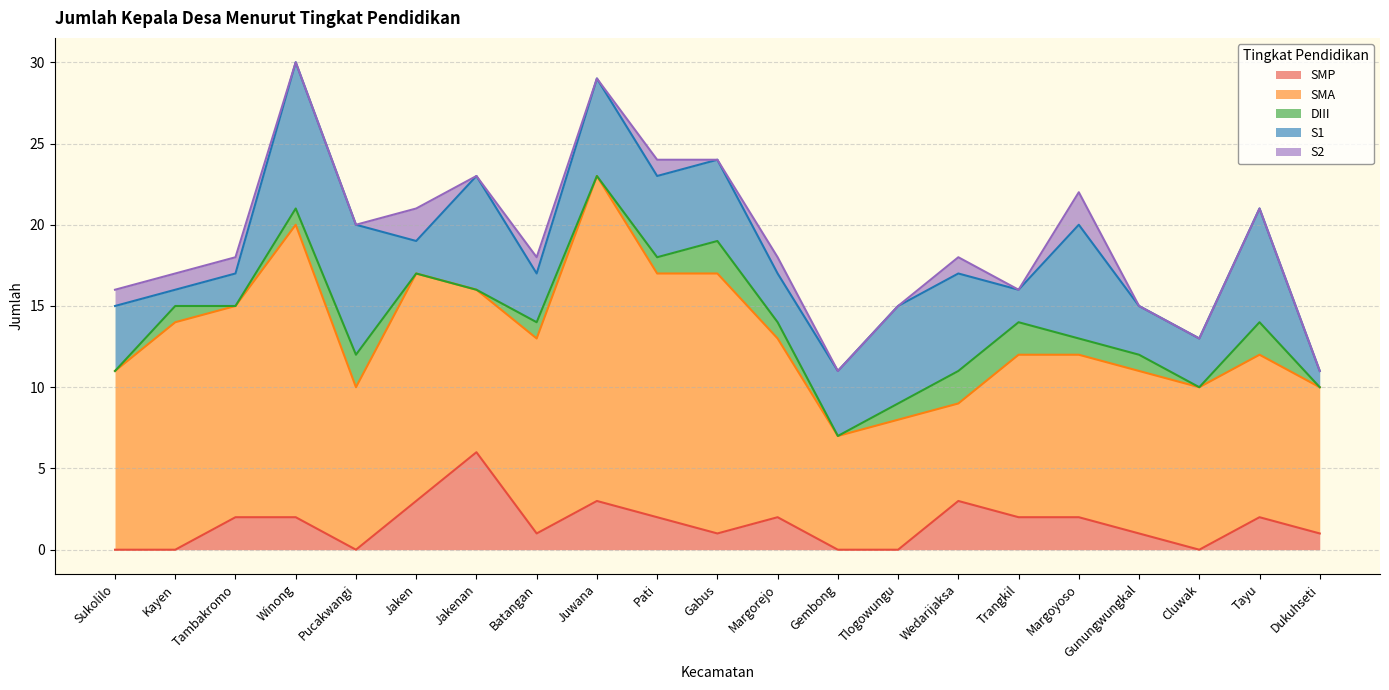

Reading right to left, list all the values displayed in this chart.

SMP: Dukuhseti=1	Tayu=2	Cluwak=0	Gunungwungkal=1	Margoyoso=2	Trangkil=2	Wedarijaksa=3	Tlogowungu=0	Gembong=0	Margorejo=2	Gabus=1	Pati=2	Juwana=3	Batangan=1	Jakenan=6	Jaken=3	Pucakwangi=0	Winong=2	Tambakromo=2	Kayen=0	Sukolilo=0
SMA: Dukuhseti=9	Tayu=10	Cluwak=10	Gunungwungkal=10	Margoyoso=10	Trangkil=10	Wedarijaksa=6	Tlogowungu=8	Gembong=7	Margorejo=11	Gabus=16	Pati=15	Juwana=20	Batangan=12	Jakenan=10	Jaken=14	Pucakwangi=10	Winong=18	Tambakromo=13	Kayen=14	Sukolilo=11
DIII: Dukuhseti=0	Tayu=2	Cluwak=0	Gunungwungkal=1	Margoyoso=1	Trangkil=2	Wedarijaksa=2	Tlogowungu=1	Gembong=0	Margorejo=1	Gabus=2	Pati=1	Juwana=0	Batangan=1	Jakenan=0	Jaken=0	Pucakwangi=2	Winong=1	Tambakromo=0	Kayen=1	Sukolilo=0
S1: Dukuhseti=1	Tayu=7	Cluwak=3	Gunungwungkal=3	Margoyoso=7	Trangkil=2	Wedarijaksa=6	Tlogowungu=6	Gembong=4	Margorejo=3	Gabus=5	Pati=5	Juwana=6	Batangan=3	Jakenan=7	Jaken=2	Pucakwangi=8	Winong=9	Tambakromo=2	Kayen=1	Sukolilo=4
S2: Dukuhseti=0	Tayu=0	Cluwak=0	Gunungwungkal=0	Margoyoso=2	Trangkil=0	Wedarijaksa=1	Tlogowungu=0	Gembong=0	Margorejo=1	Gabus=0	Pati=1	Juwana=0	Batangan=1	Jakenan=0	Jaken=2	Pucakwangi=0	Winong=0	Tambakromo=1	Kayen=1	Sukolilo=1